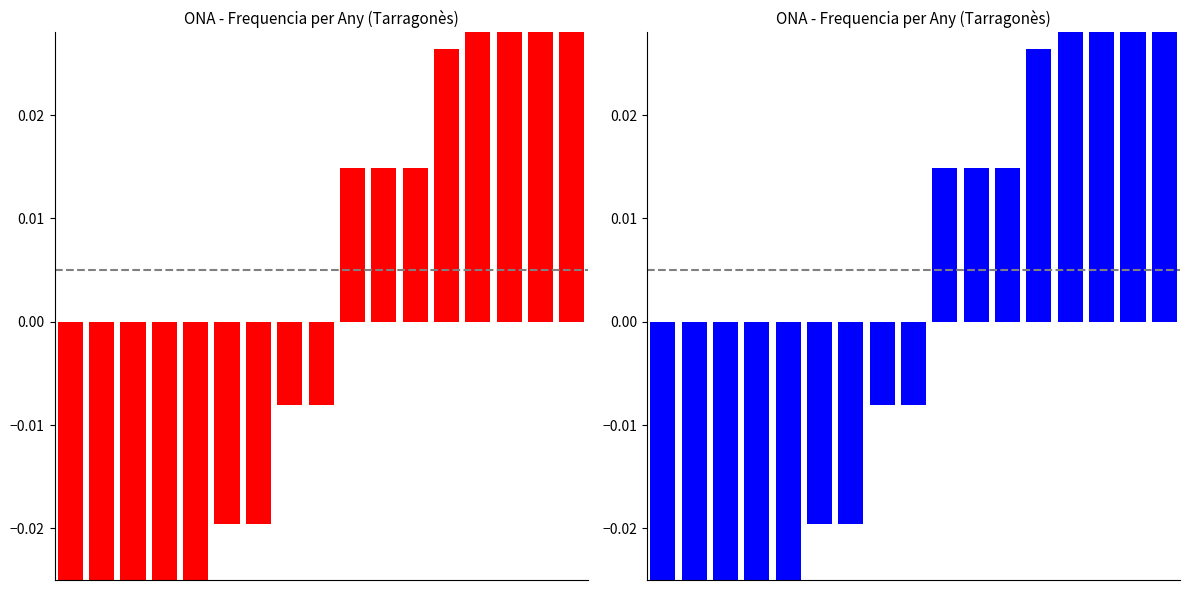

What is the minimum value shown in the chart?

-0.1